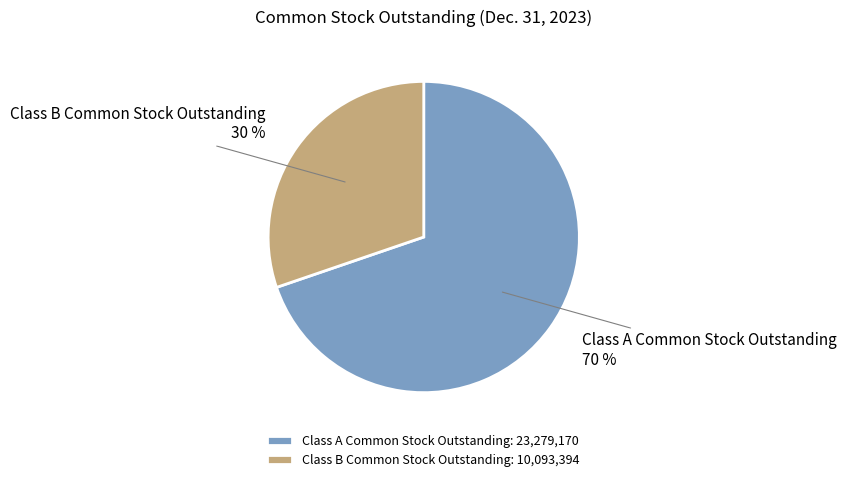

Does Class B Common Stock Outstanding account for over 50% of the chart?

No